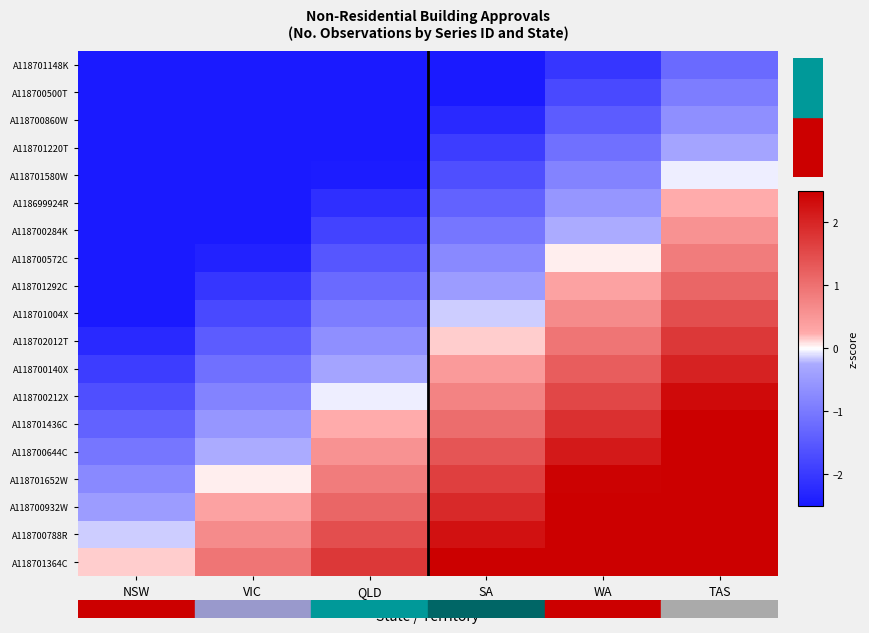

At which category is the sum across all series the highest?

TAS